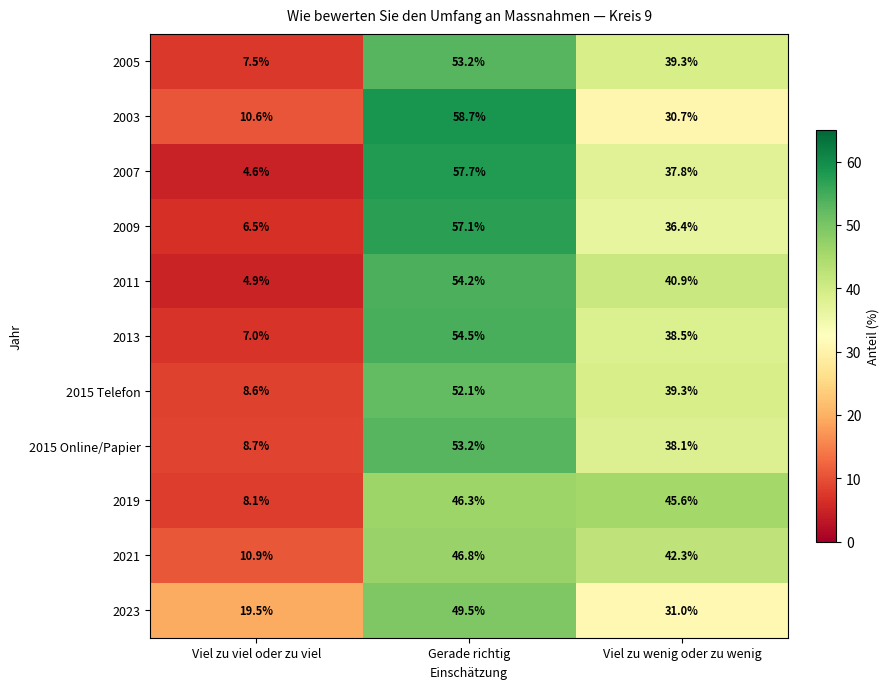

Which series changed the most between Viel zu viel oder zu viel and Viel zu wenig oder zu wenig?

2019